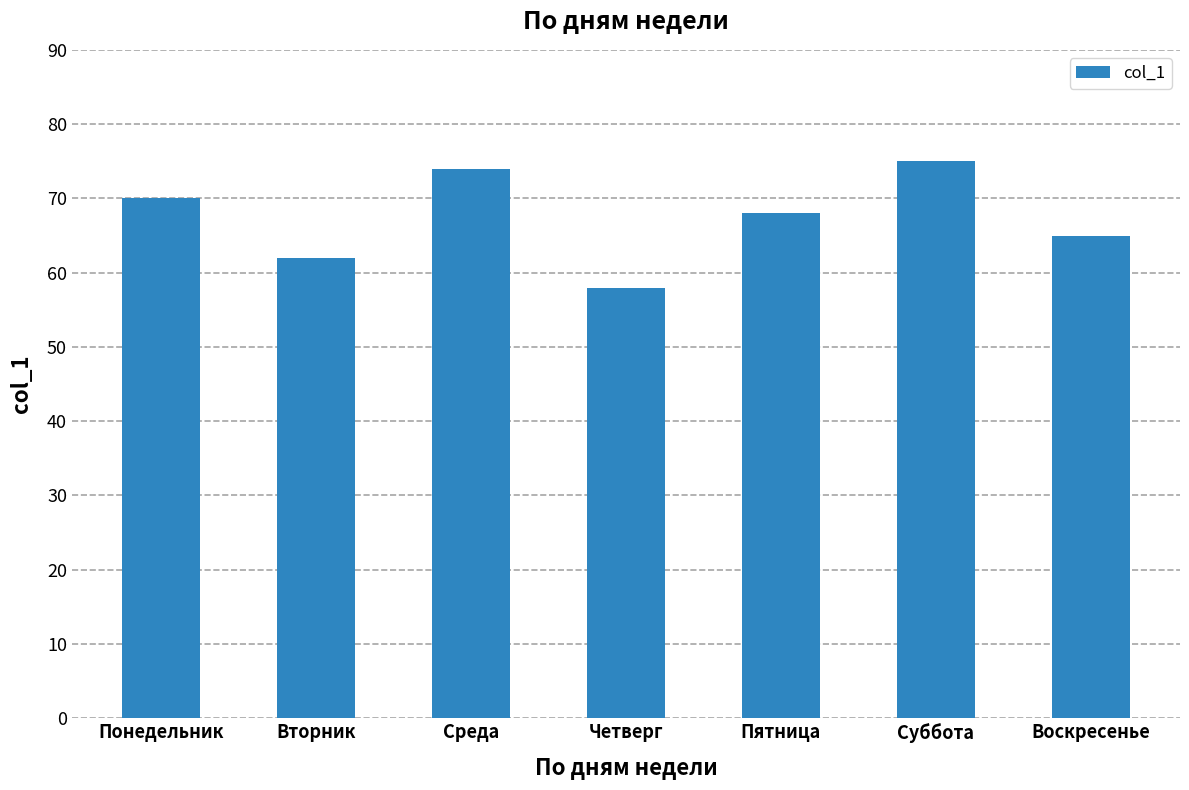

Reading right to left, what are all the values shown in this chart?

65	75	68	58	74	62	70